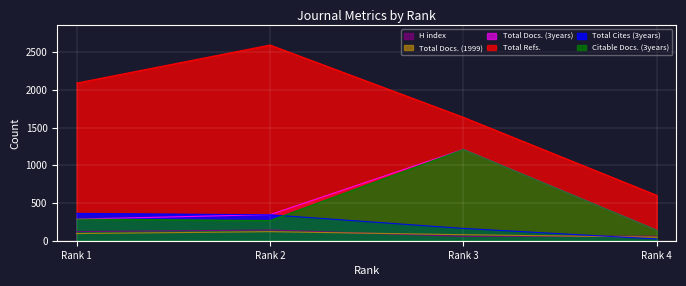

What is the greatest value displayed?

2596